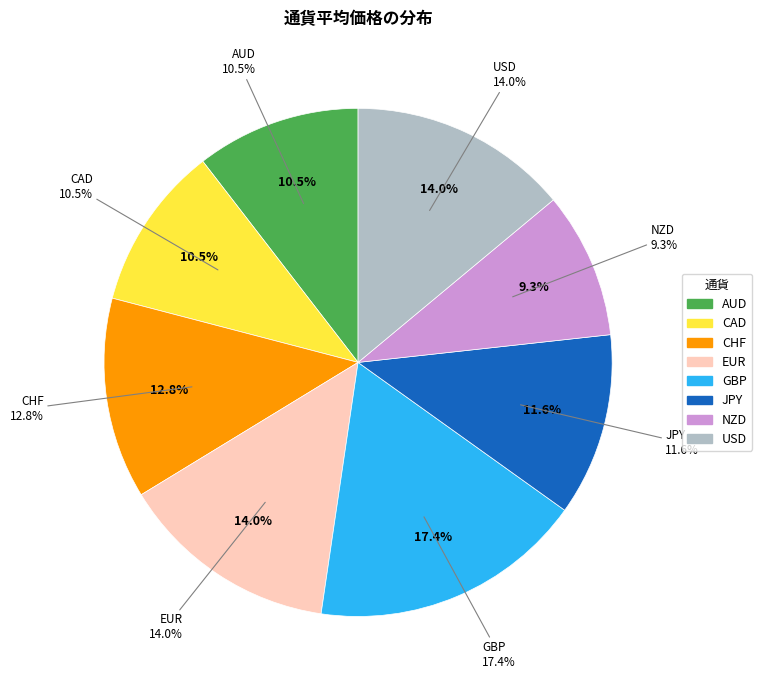

Which slice is the smallest?

NZD